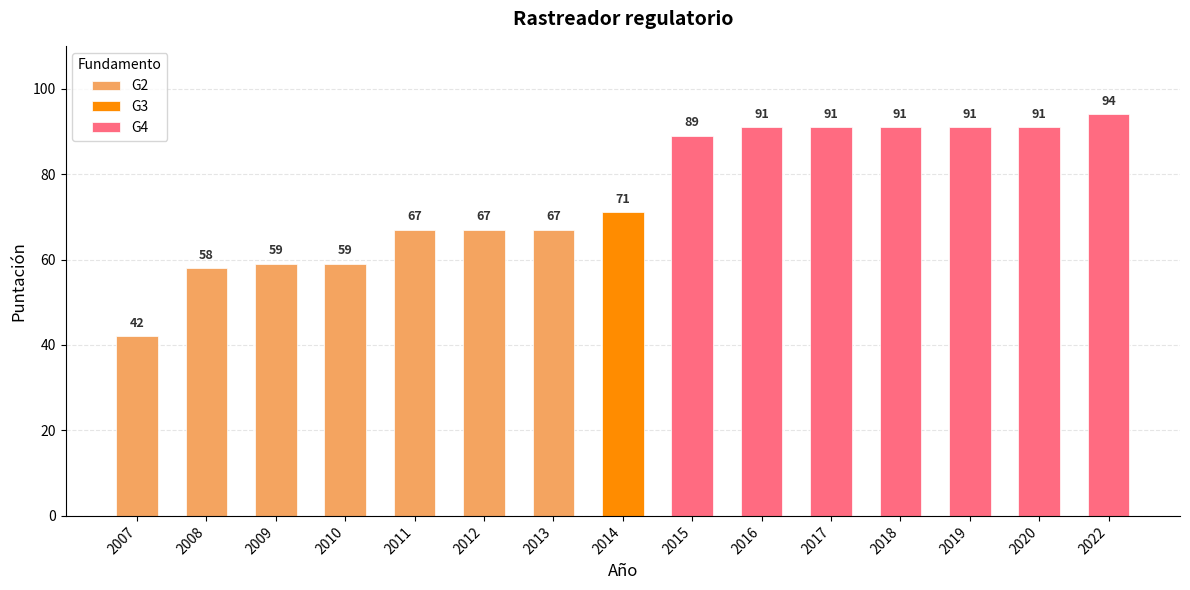

What is the change in value from 2008 to 2018?

+33